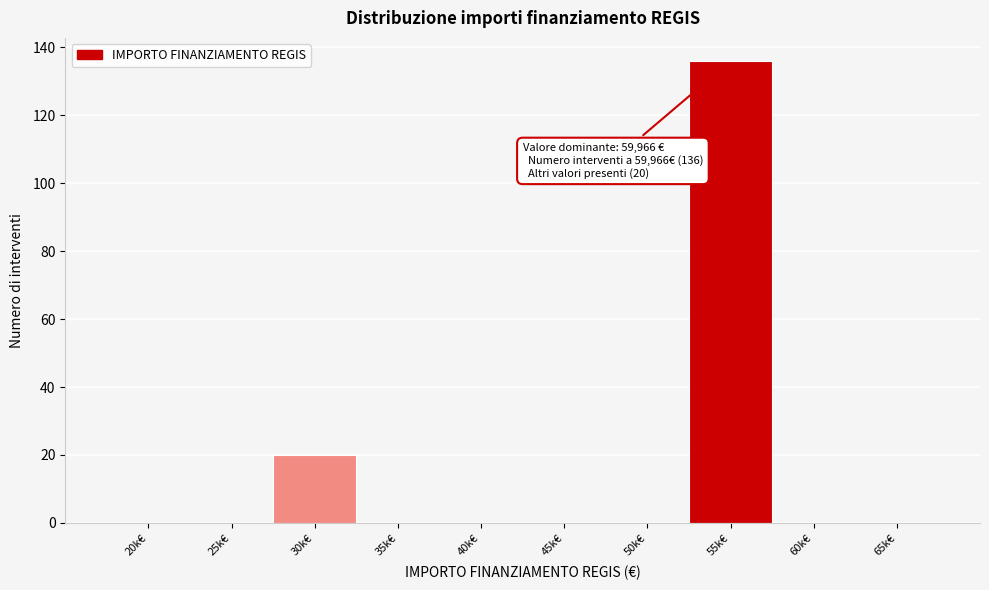

Reading right to left, what are all the values shown in this chart?

65k€=0	60k€=0	55k€=136	50k€=0	45k€=0	40k€=0	35k€=0	30k€=20	25k€=0	20k€=0